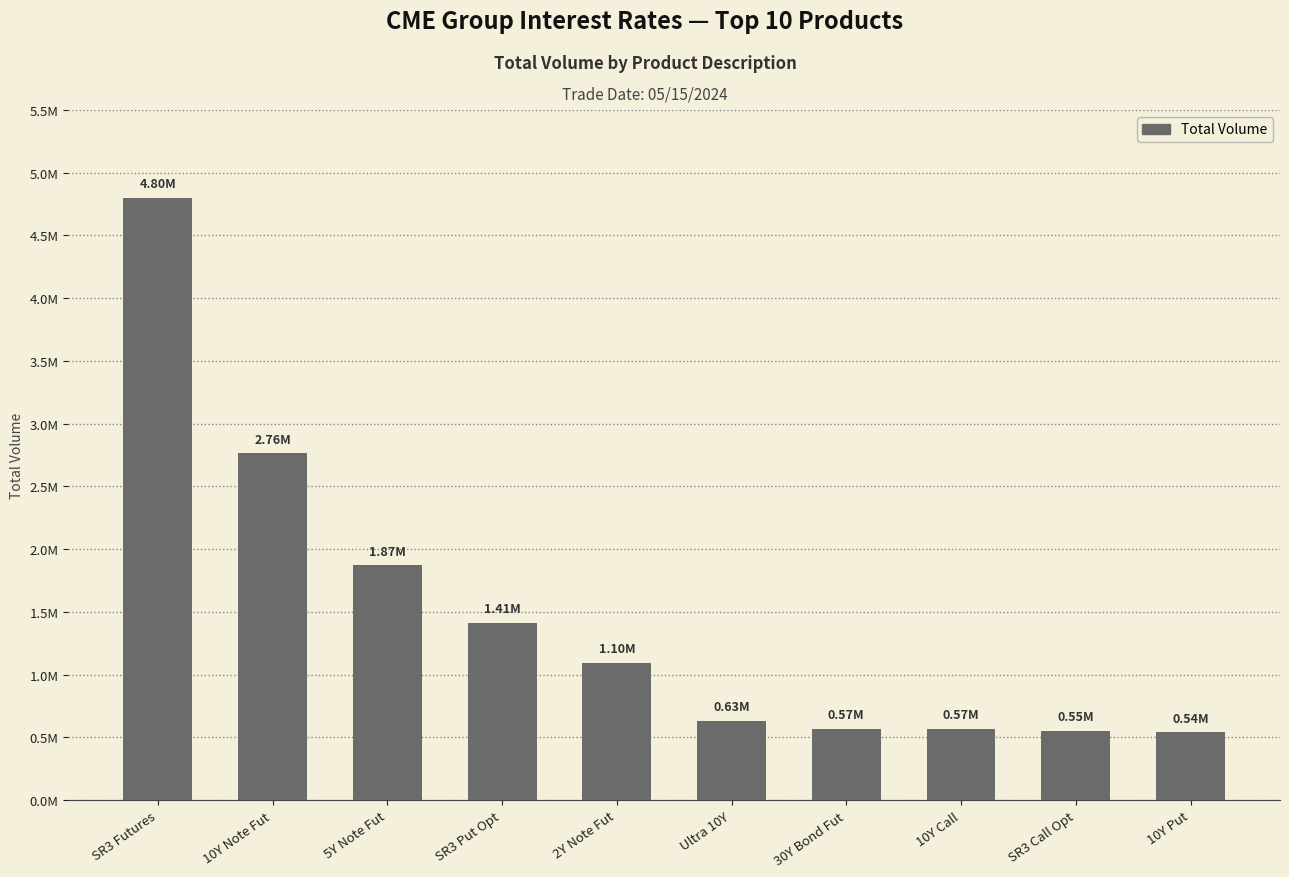

What is the sum of the values at 10Y Note Fut and 10Y Put?

3307177